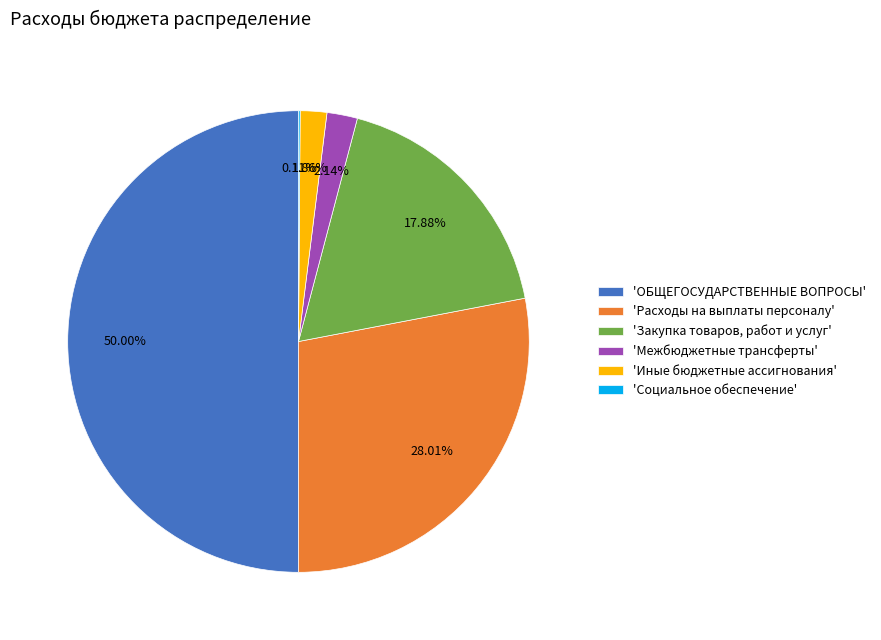

Does 'Закупка товаров, работ и услуг' account for over 50% of the chart?

No